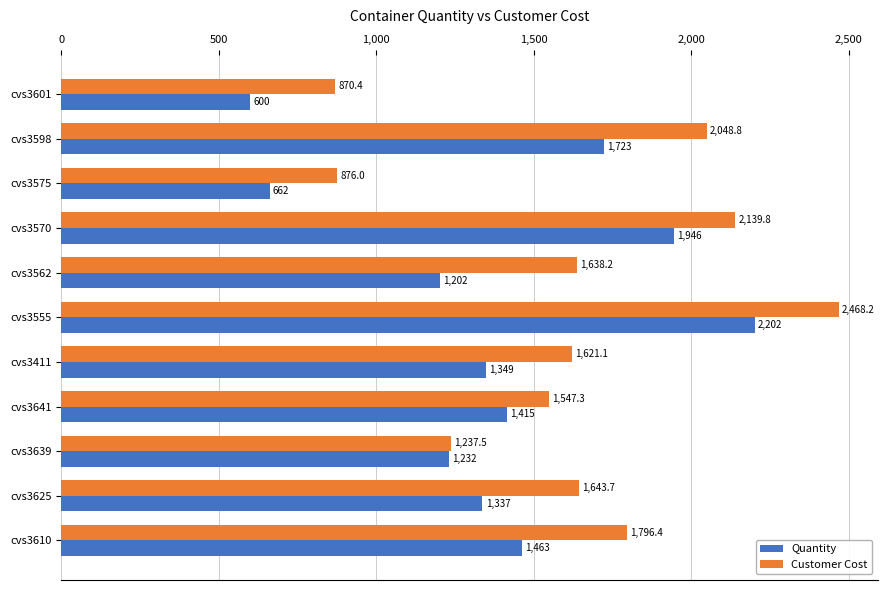

At which category is the sum across all series the highest?

cvs3555